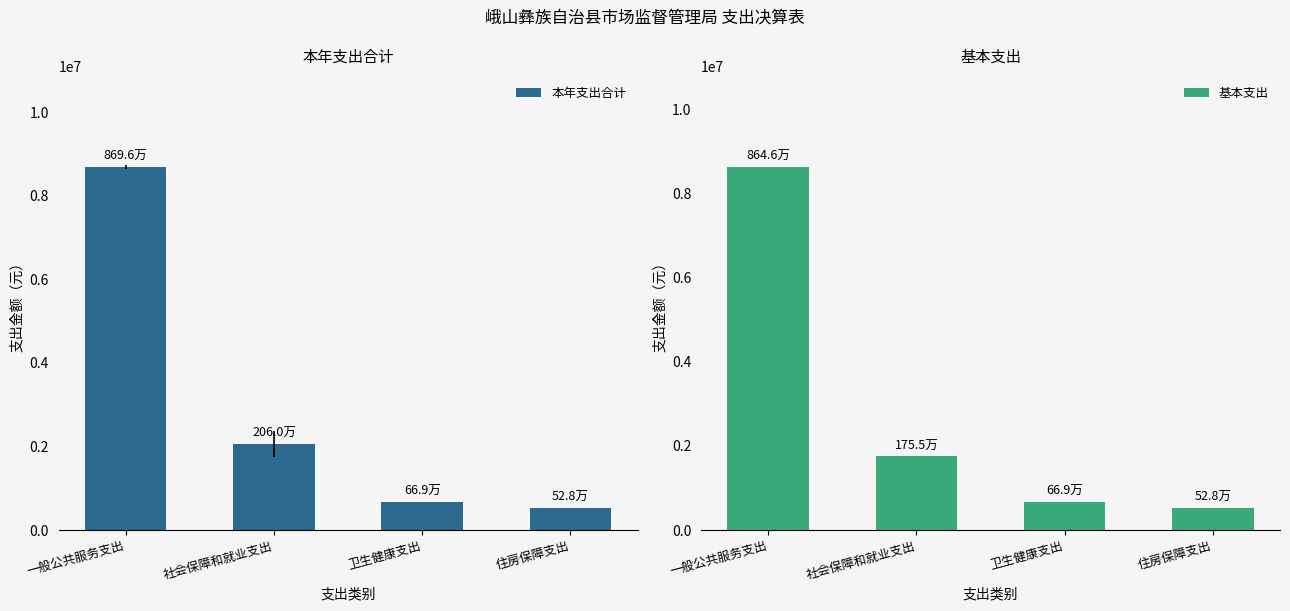

How many bars are there in each group?

2